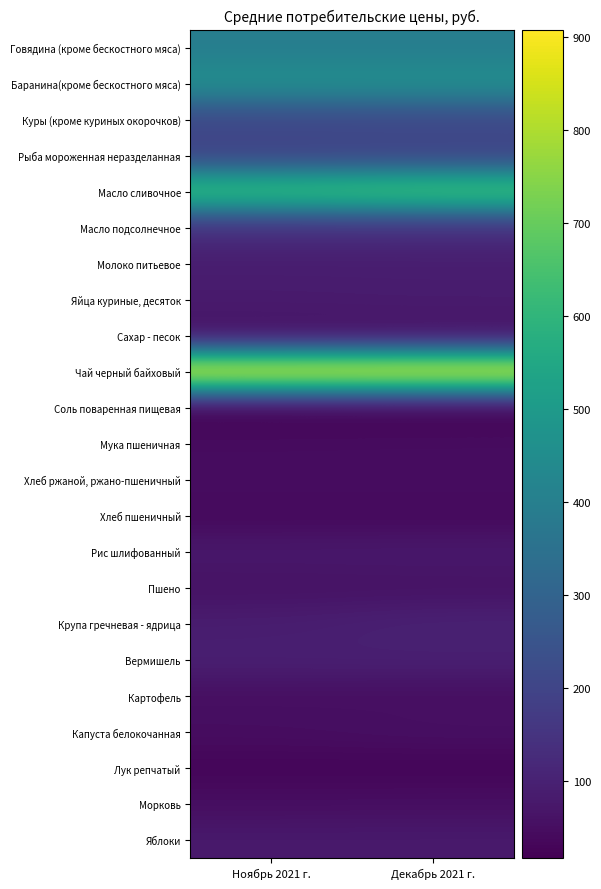

At which category is the sum across all series the highest?

Декабрь 2021 г.